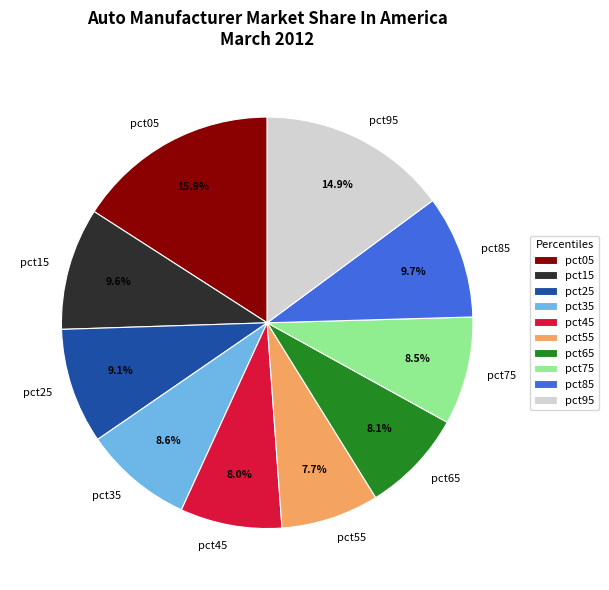

Is it true that pct05 is 25% of the pie?

False